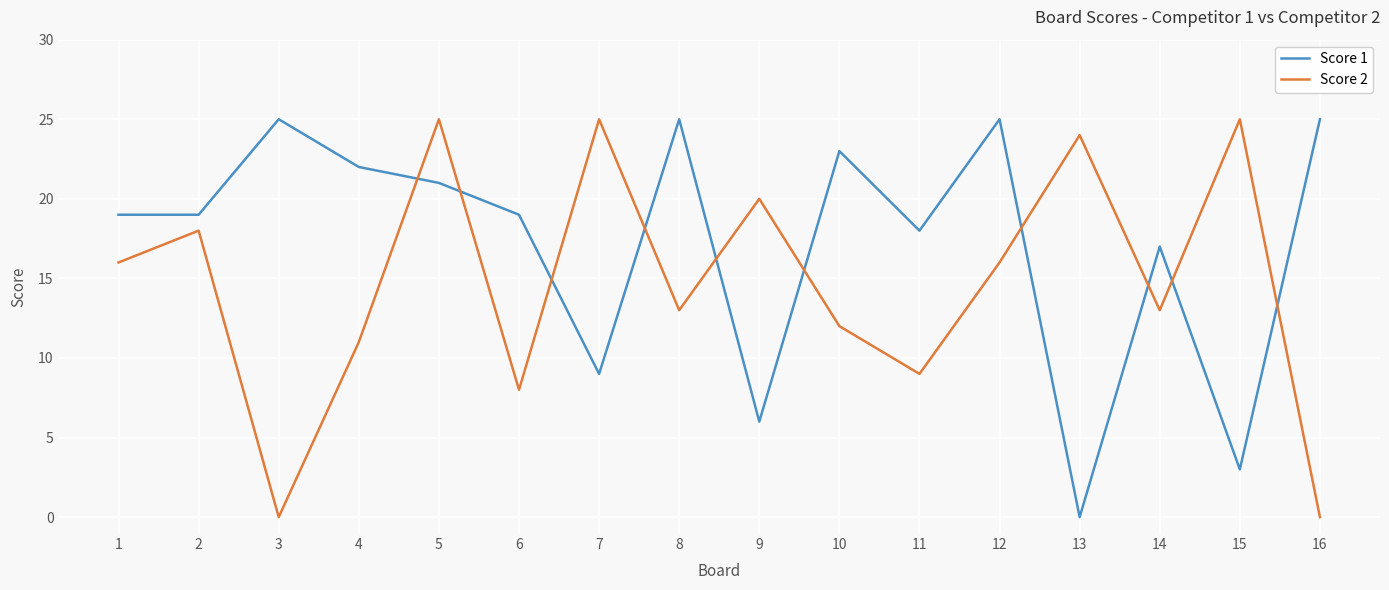

Which series has the largest total across all categories?

Score 1